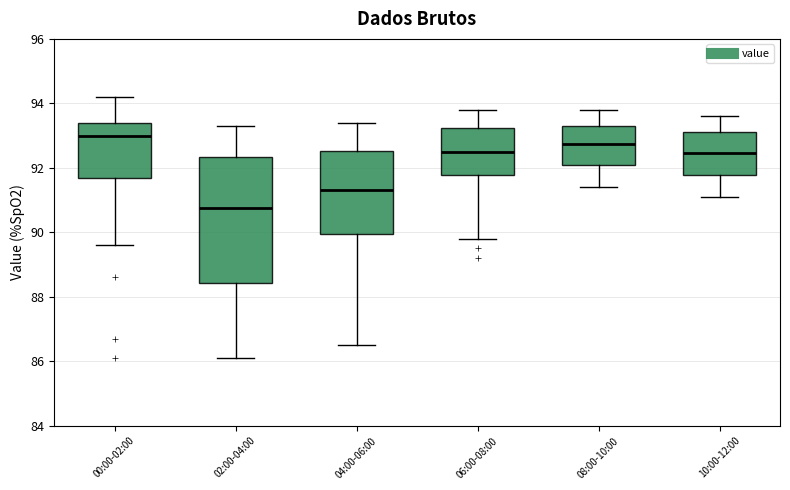

Which box has the highest median line?

00:00-02:00